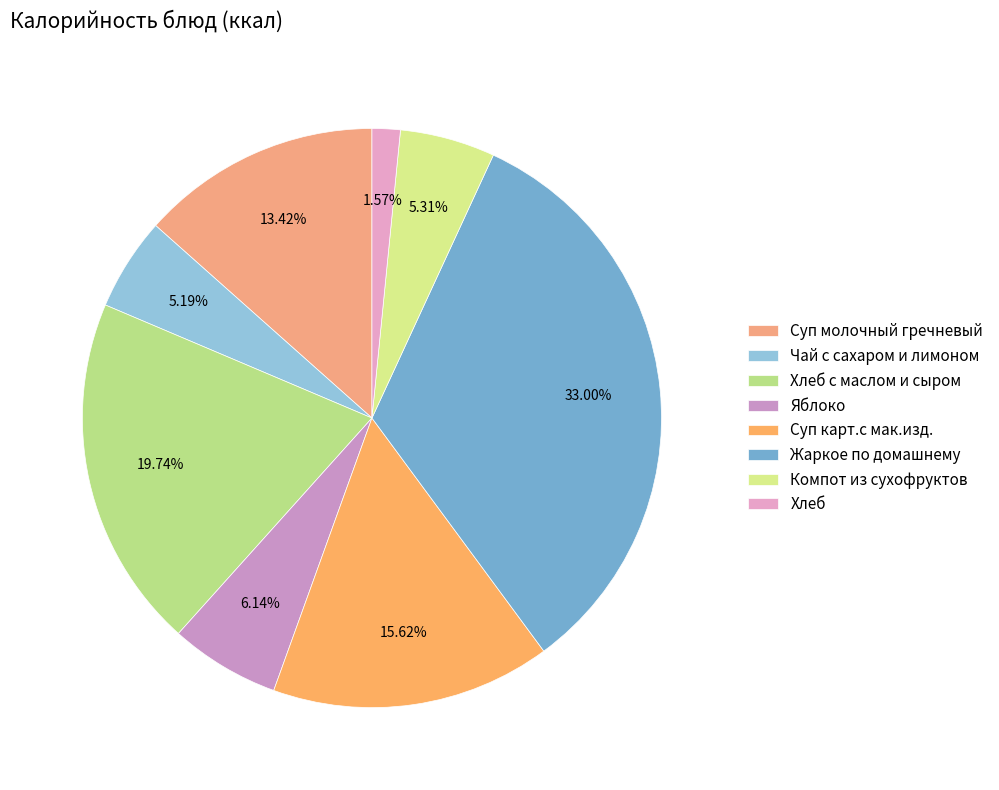

How much of the chart is everything except Хлеб?

98.4%